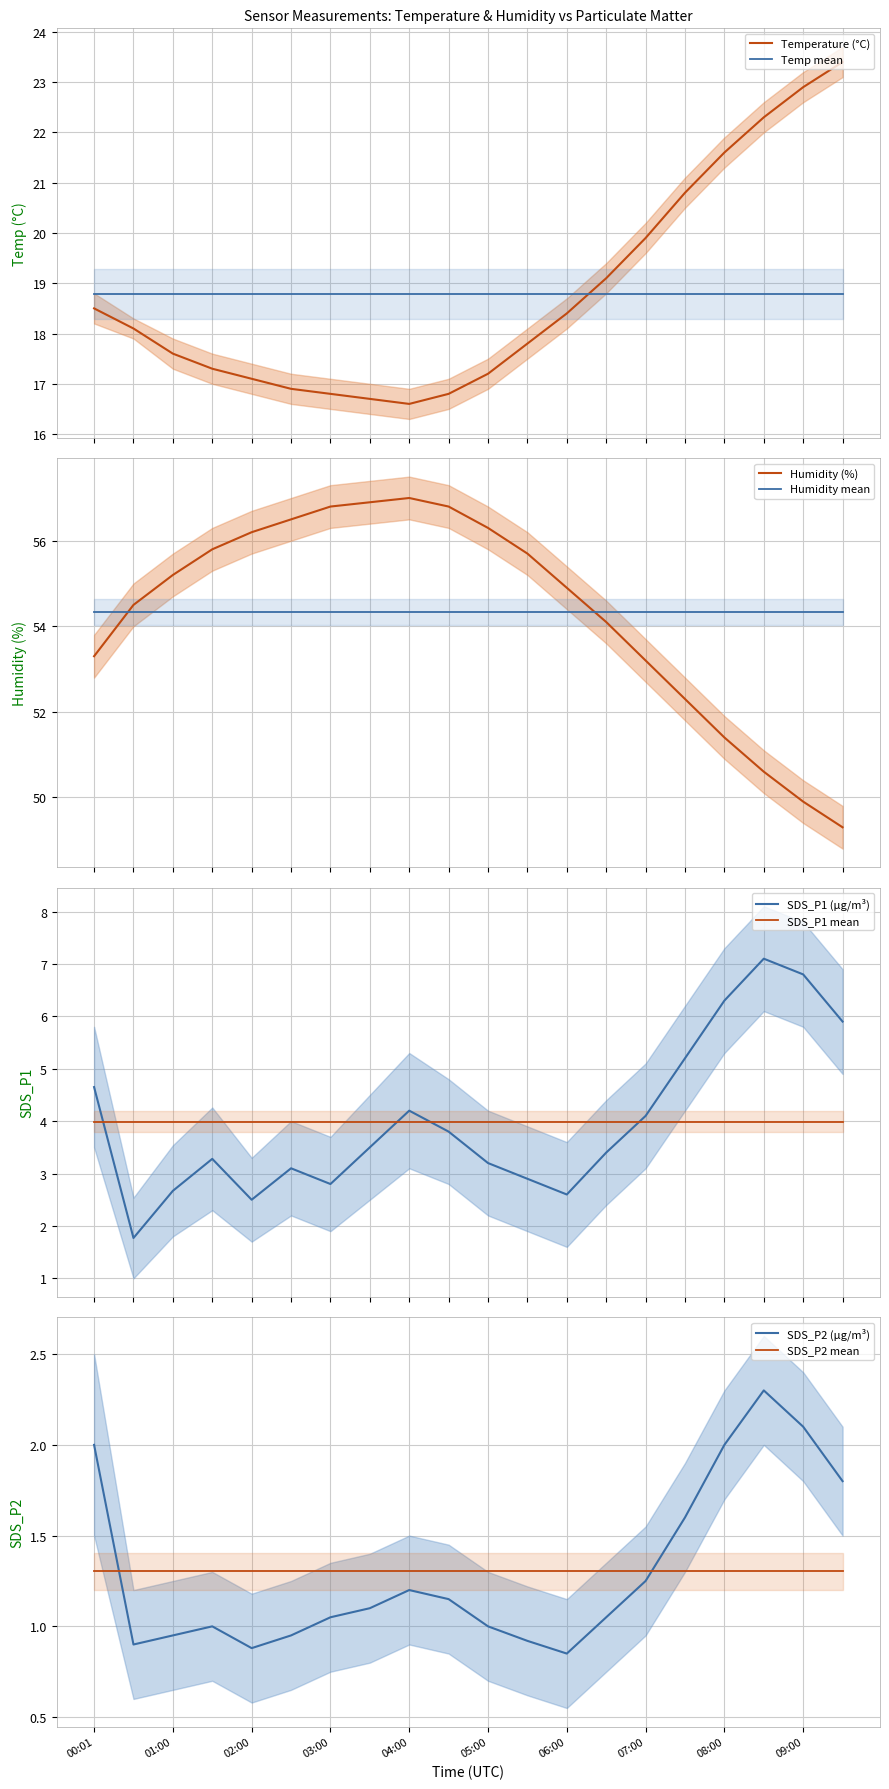

Reading left to right, what are all the values shown in this chart?

Temp: 00:01=18.5	00:28=18.1	01:00=17.6	01:30=17.3	02:00=17.1	02:30=16.9	03:00=16.8	03:30=16.7	04:00=16.6	04:30=16.8	05:00=17.2	05:30=17.8	06:00=18.4	06:30=19.1	07:00=19.9	07:30=20.8	08:00=21.6	08:30=22.3	09:00=22.9	09:30=23.4
Humidity: 00:01=53.3	00:28=54.5	01:00=55.2	01:30=55.8	02:00=56.2	02:30=56.5	03:00=56.8	03:30=56.9	04:00=57.0	04:30=56.8	05:00=56.3	05:30=55.7	06:00=54.9	06:30=54.1	07:00=53.2	07:30=52.3	08:00=51.4	08:30=50.6	09:00=49.9	09:30=49.3
SDS_P1: 00:01=4.7	00:28=1.8	01:00=2.7	01:30=3.3	02:00=2.5	02:30=3.1	03:00=2.8	03:30=3.5	04:00=4.2	04:30=3.8	05:00=3.2	05:30=2.9	06:00=2.6	06:30=3.4	07:00=4.1	07:30=5.2	08:00=6.3	08:30=7.1	09:00=6.8	09:30=5.9
SDS_P2_approx: 00:01=2.0	00:28=0.9	01:00=0.9	01:30=1.0	02:00=0.9	02:30=0.9	03:00=1.1	03:30=1.1	04:00=1.2	04:30=1.1	05:00=1.0	05:30=0.9	06:00=0.8	06:30=1.1	07:00=1.2	07:30=1.6	08:00=2.0	08:30=2.3	09:00=2.1	09:30=1.8